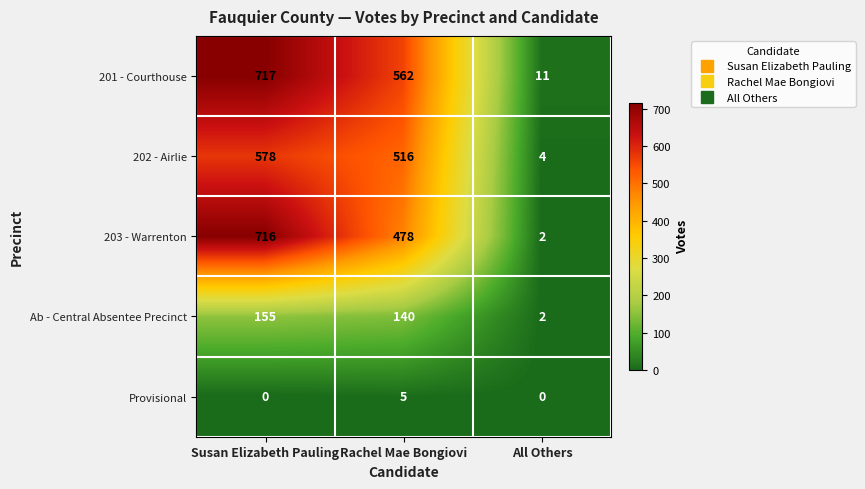

What is the sum of all 201 - Courthouse values?

1290